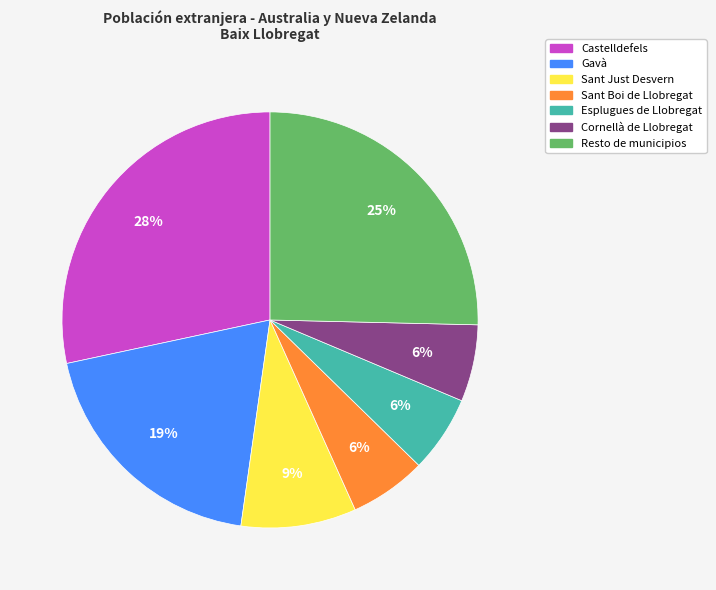

To the nearest percent, what portion does Sant Boi de Llobregat represent?

6%